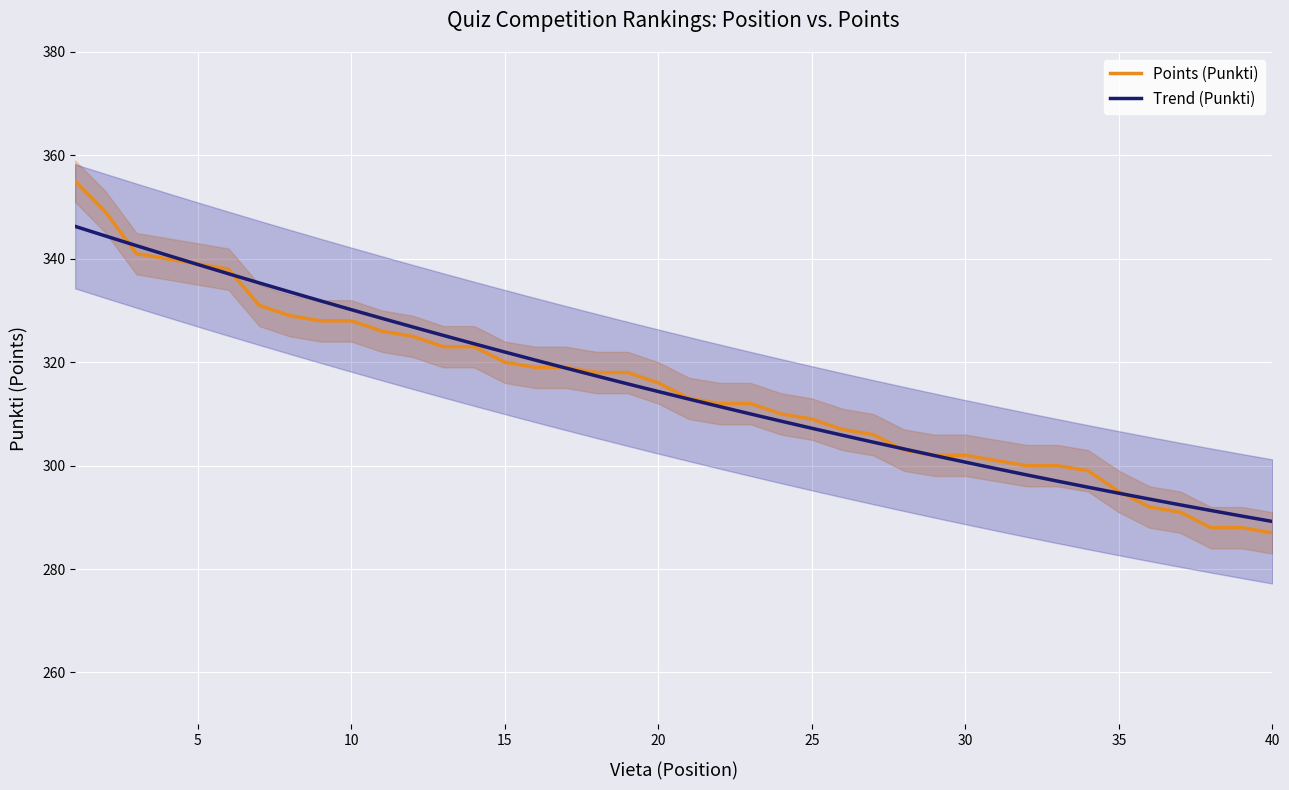

What is the minimum value for Trend (Punkti)?

289.2